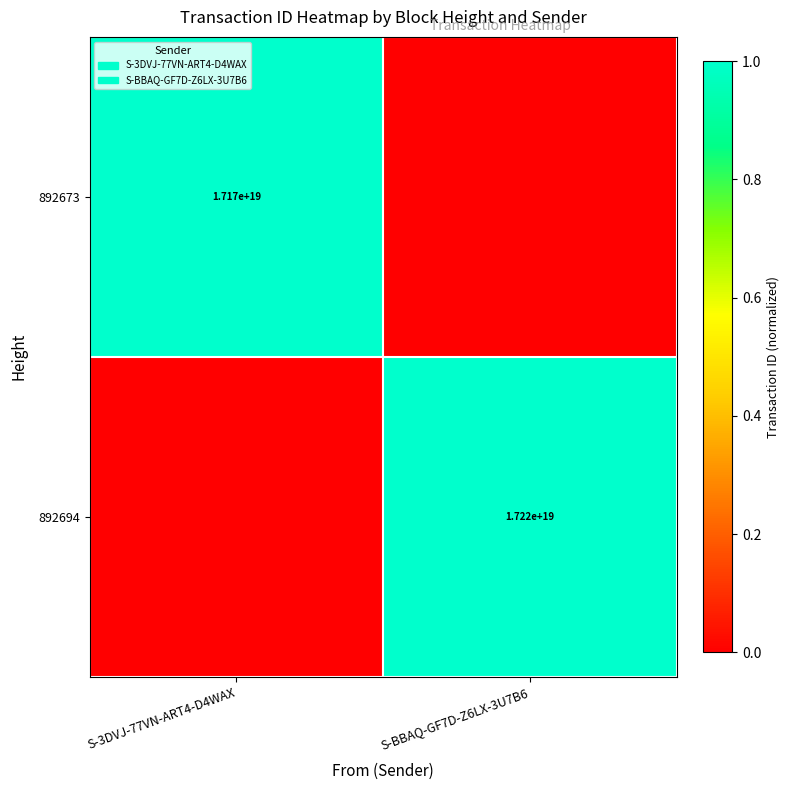

True or false: 892694 has a value of 24465982430939070464 at S-BBAQ-GF7D-Z6LX-3U7B6.

False